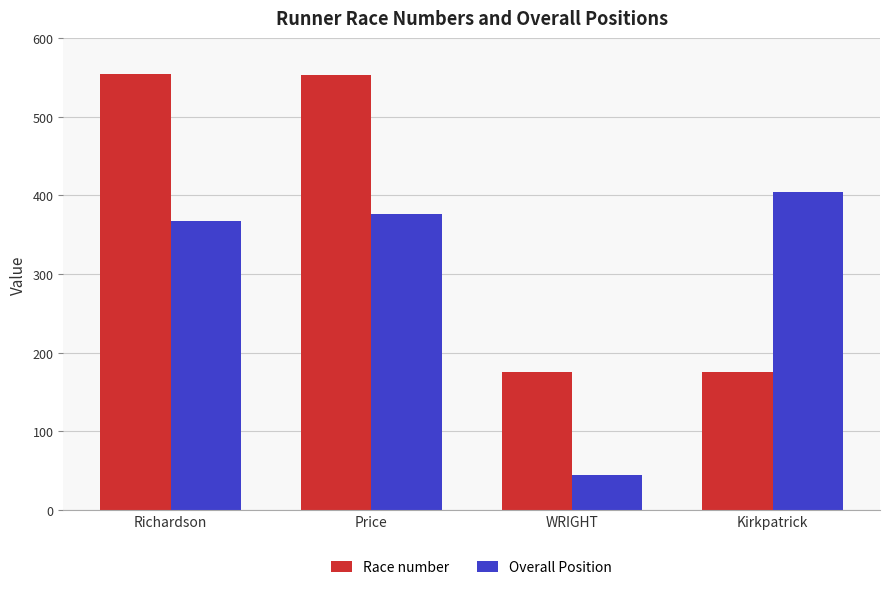

Is the value of Overall Position at WRIGHT greater than the value of Race number at Richardson?

No